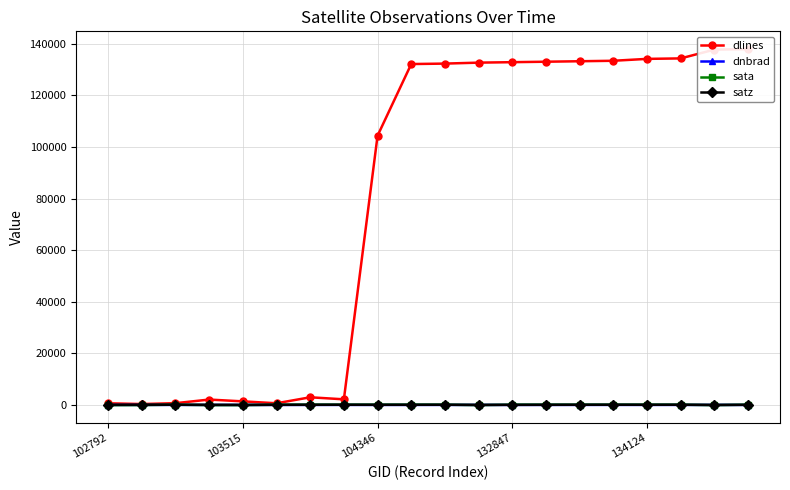

True or false: dnbrad has more than 2 points higher than both neighbors.

True